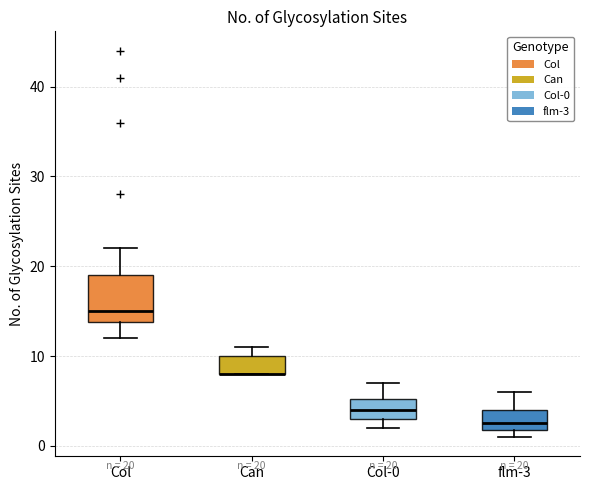

Comparing the boxes themselves (not the whiskers), which one is the tallest?

Col